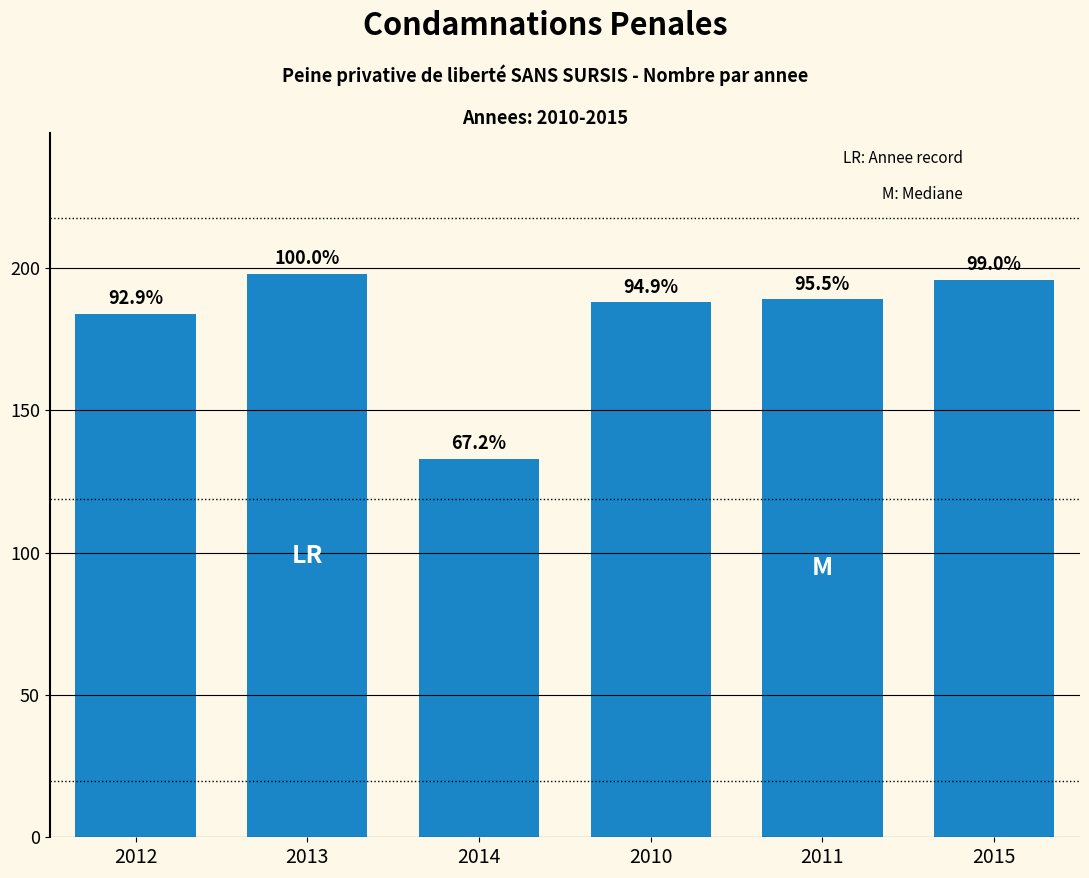

Are the bars horizontal?

No